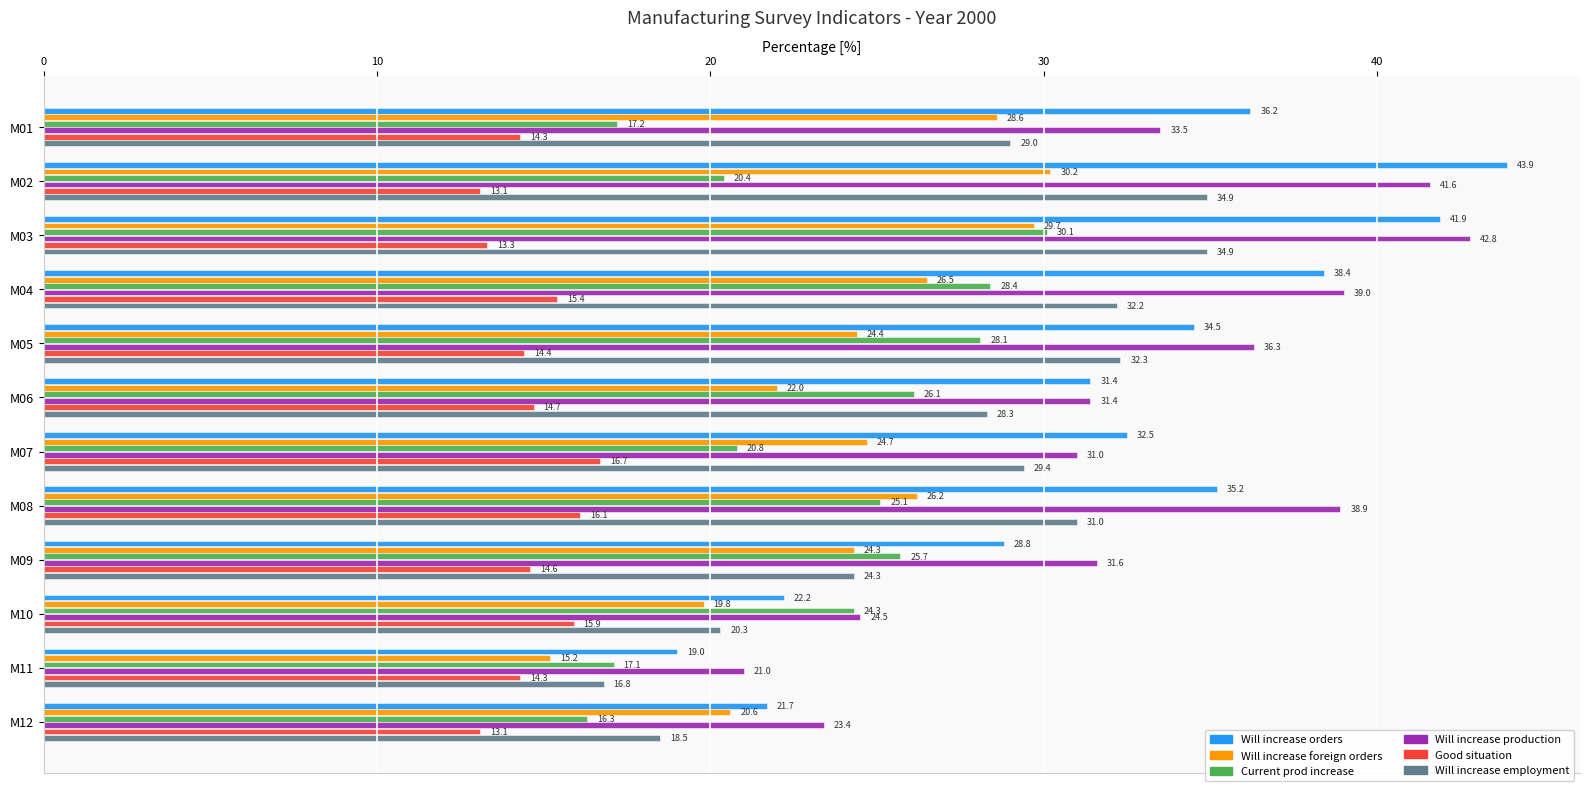

Count the number of data series in this chart.

6